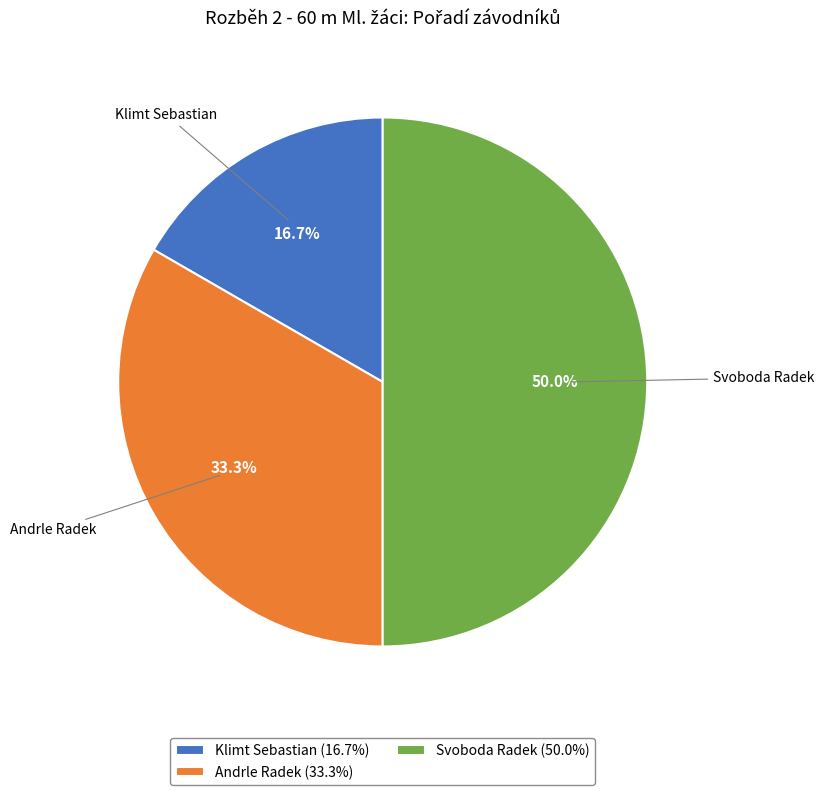

To the nearest percent, what is the difference between the Andrle Radek and Svoboda Radek slice percentages?

17%